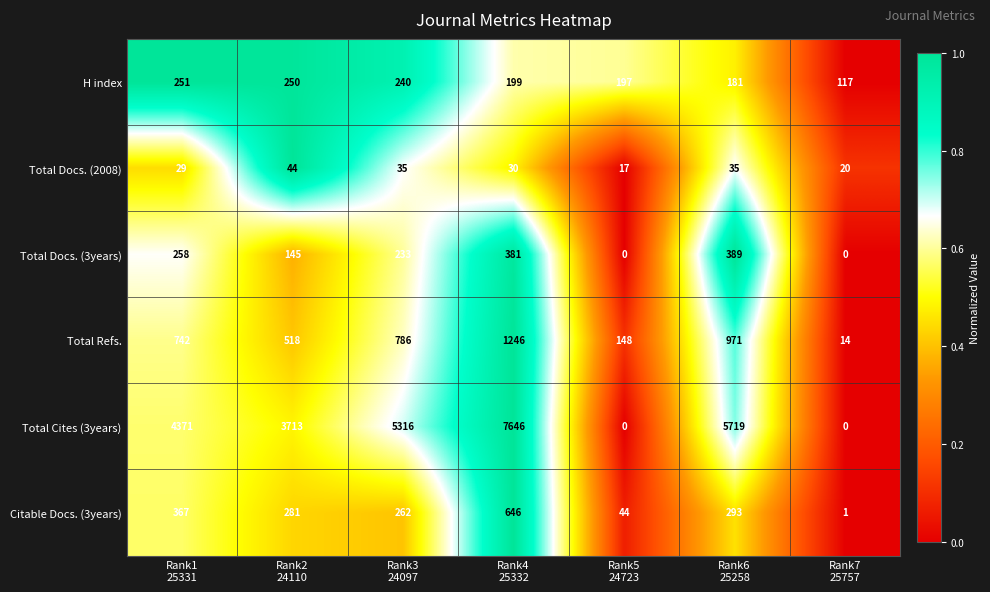

Which series has the largest total across all categories?

Total Cites (3years)